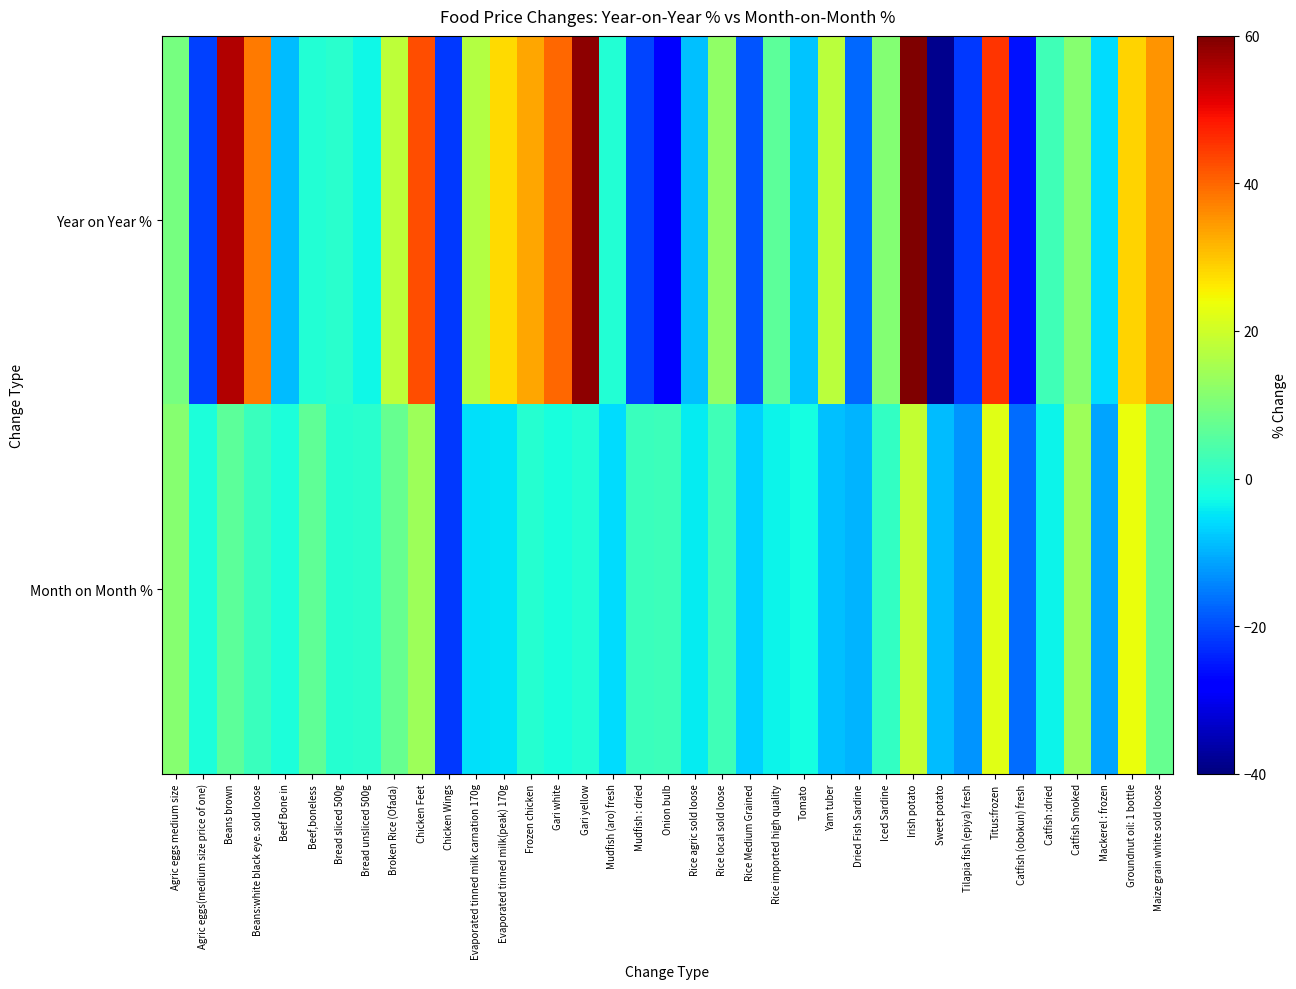

Reading left to right, list all the values displayed in this chart.

Year on Year %: Agric eggs medium size=9.5	Agric eggs(medium size price of one)=-21.1	Beans brown=55.6	Beans:white black eye. sold loose=37.8	Beef Bone in=-9.1	Beef,boneless=-0.8	Bread sliced 500g=0.1	Bread unsliced 500g=-2.9	Broken Rice (Ofada)=17.9	Chicken Feet=42.6	Chicken Wings=-21.7	Evaporated tinned milk carnation 170g=17.0	Evaporated tinned milk(peak) 170g=27.7	Frozen chicken=33.3	Gari white=40.0	Gari yellow=58.8	Mudfish (aro) fresh=-0.7	Mudfish : dried=-20.8	Onion bulb=-28.3	Rice agric sold loose=-8.4	Rice local sold loose=12.4	Rice Medium Grained=-19.0	Rice imported high quality=6.4	Tomato=-8.1	Yam tuber=17.5	Dried Fish Sardine=-17.0	Iced Sardine=11.1	Irish potato=59.6	Sweet potato=-38.5	Tilapia fish (epiya) fresh=-21.8	Titus:frozen=45.2	Catfish (obokun) fresh=-25.9	Catfish :dried=2.7	Catfish Smoked=11.3	Mackerel : frozen=-6.0	Groundnut oil: 1 bottle=28.6	Maize grain white sold loose=35.1
Month on Month %: Agric eggs medium size=11.3	Agric eggs(medium size price of one)=-1.4	Beans brown=6.3	Beans:white black eye. sold loose=2.1	Beef Bone in=-1.5	Beef,boneless=6.5	Bread sliced 500g=-0.4	Bread unsliced 500g=0.2	Broken Rice (Ofada)=7.4	Chicken Feet=14.3	Chicken Wings=-21.7	Evaporated tinned milk carnation 170g=-5.6	Evaporated tinned milk(peak) 170g=-5.0	Frozen chicken=-0.3	Gari white=-1.8	Gari yellow=-0.7	Mudfish (aro) fresh=-5.9	Mudfish : dried=1.9	Onion bulb=2.3	Rice agric sold loose=-4.1	Rice local sold loose=2.7	Rice Medium Grained=-6.8	Rice imported high quality=-3.3	Tomato=-2.1	Yam tuber=-8.5	Dried Fish Sardine=-9.7	Iced Sardine=1.0	Irish potato=18.6	Sweet potato=-9.1	Tilapia fish (epiya) fresh=-12.7	Titus:frozen=22.4	Catfish (obokun) fresh=-16.7	Catfish :dried=-3.5	Catfish Smoked=14.2	Mackerel : frozen=-11.3	Groundnut oil: 1 bottle=23.5	Maize grain white sold loose=7.4